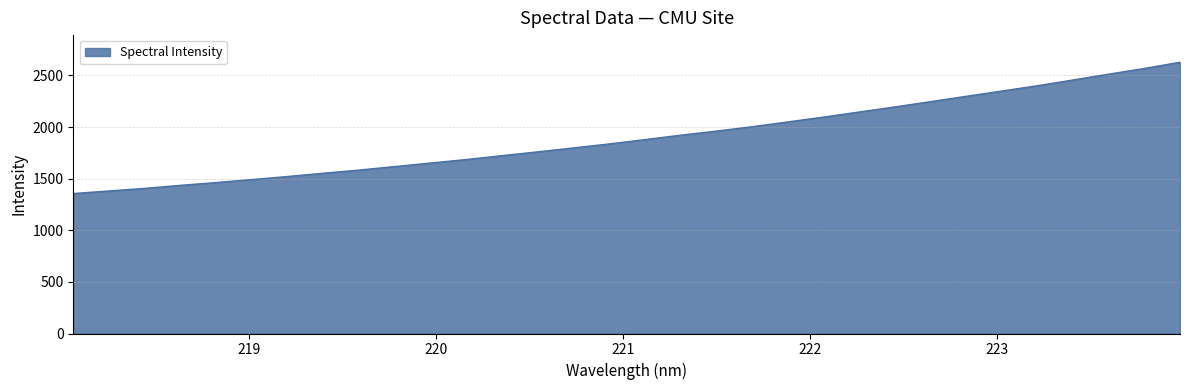

What is the maximum value shown in the chart?

2627.6